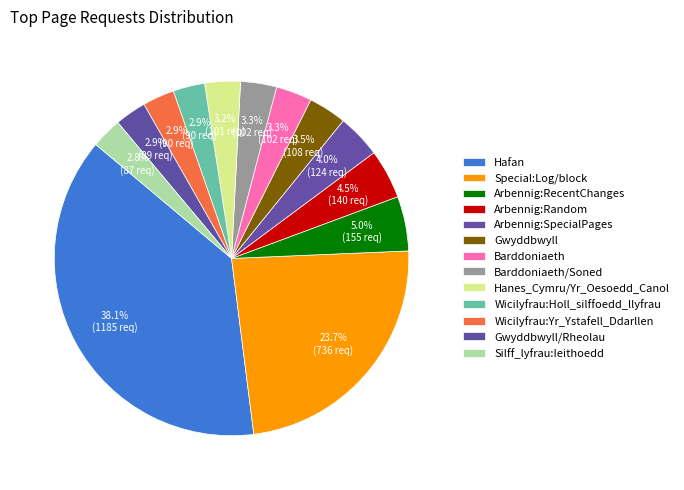

To the nearest percent, what is the combined percentage of Hafan and Hanes_Cymru/Yr_Oesoedd_Canol?

41%